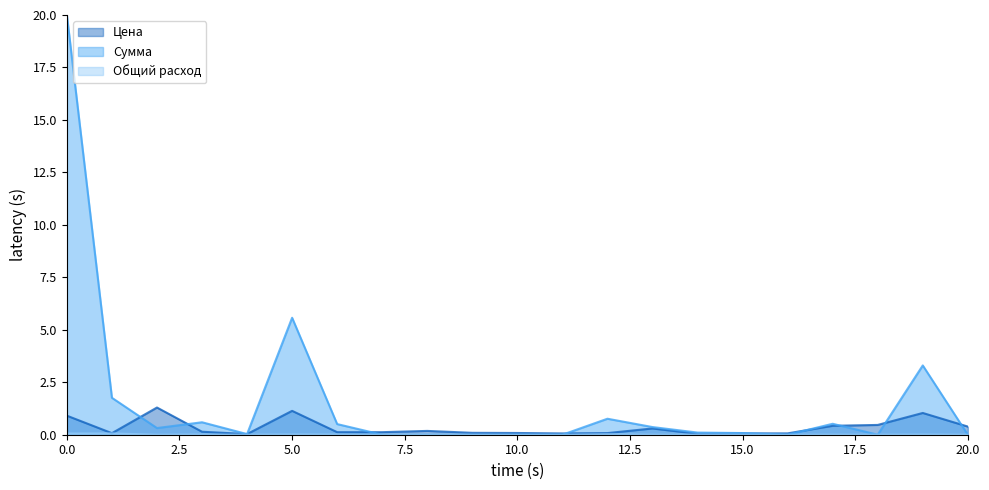

At which label is Цена closest to 0?

соль